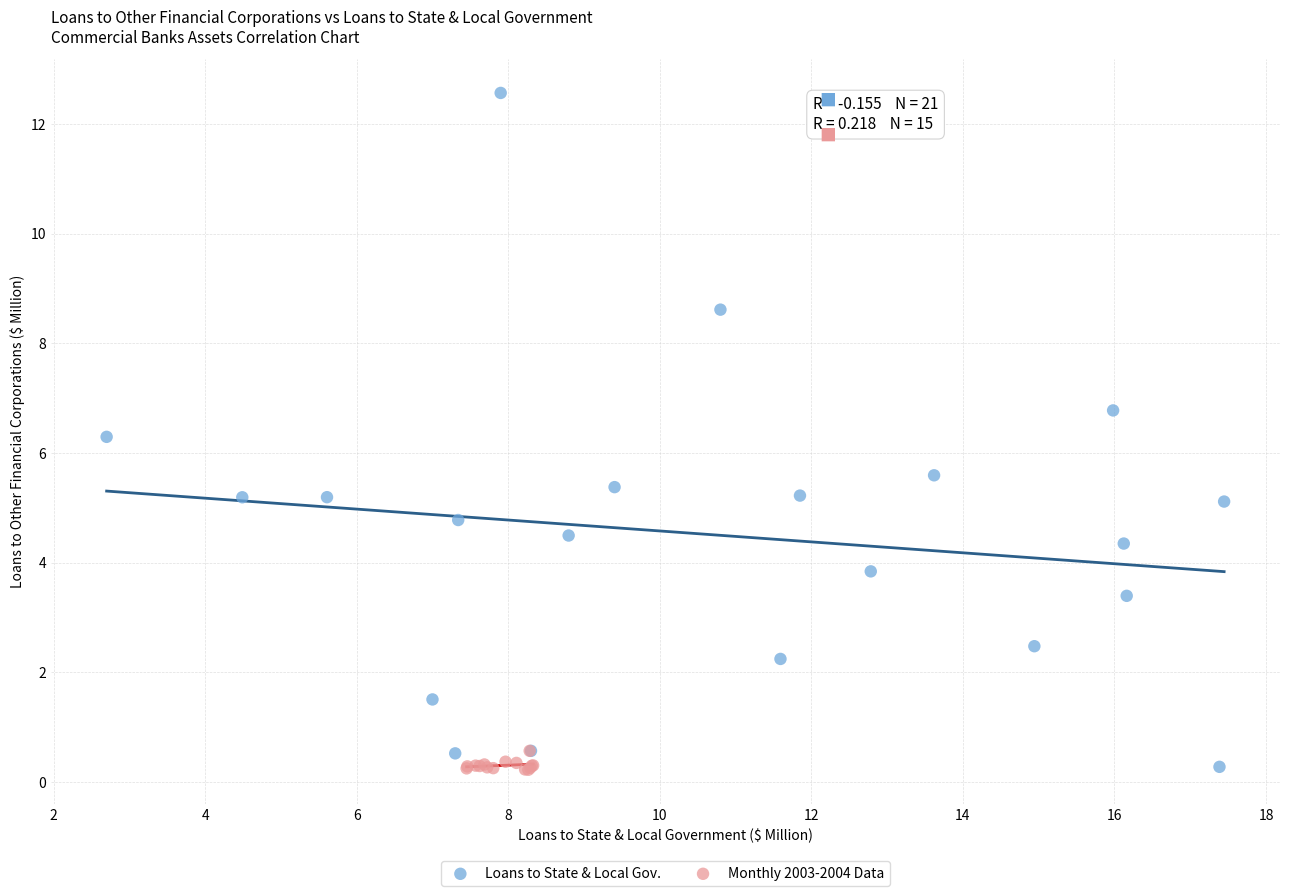

Which series reaches the maximum Y coordinate?

Loans to State & Local Gov.